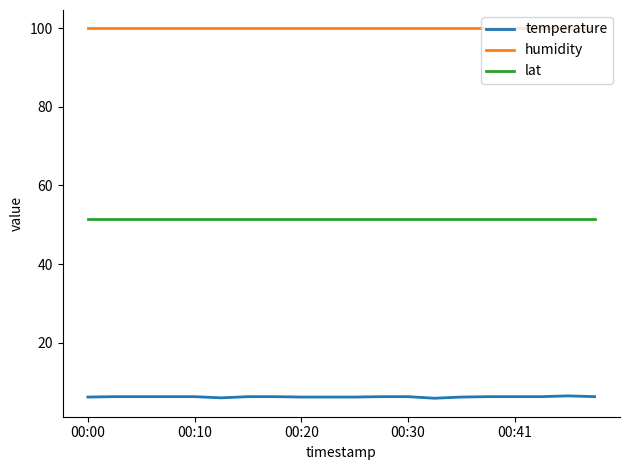

Does the chart have visible grid lines?

No